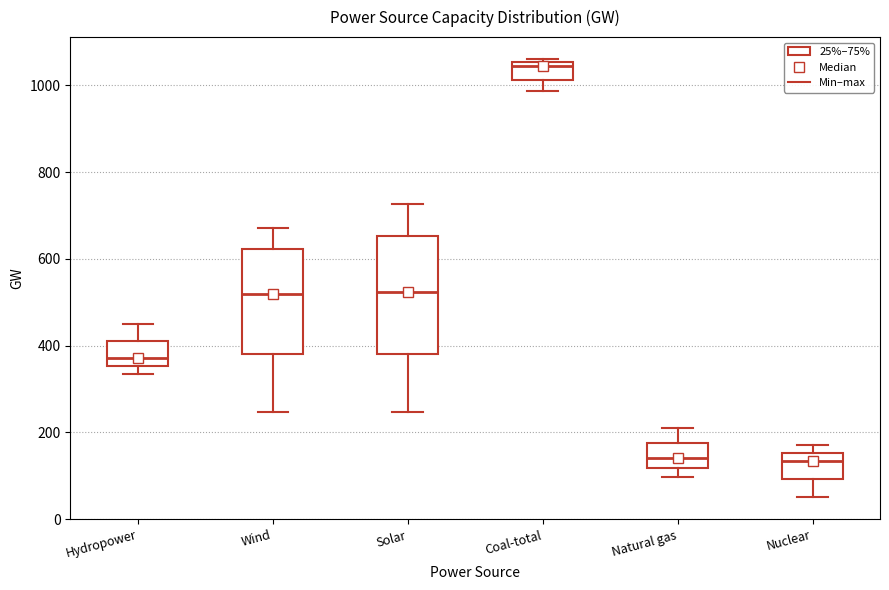

Comparing the boxes themselves (not the whiskers), which one is the tallest?

Solar